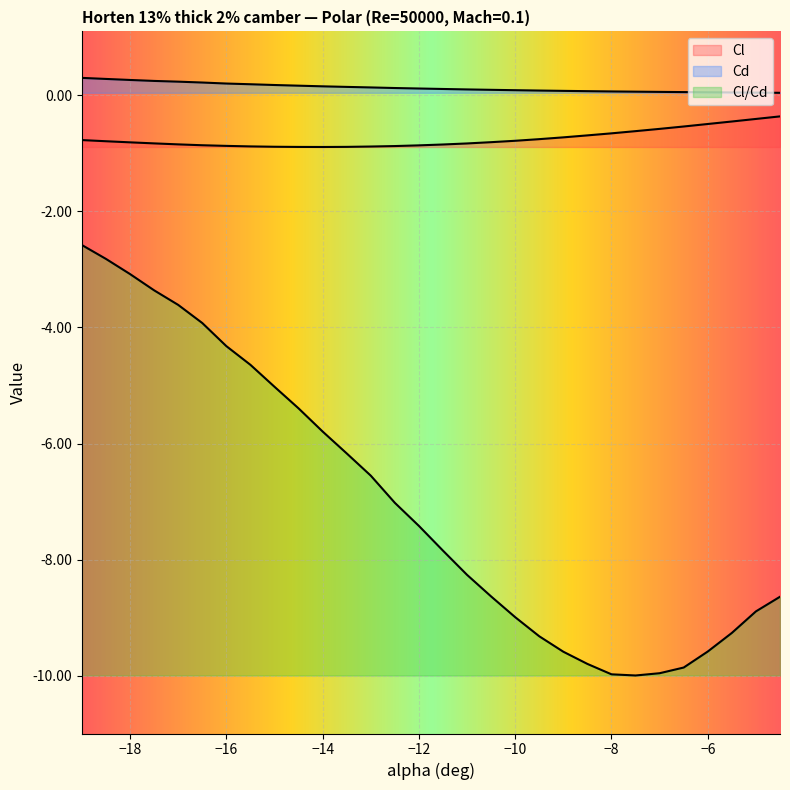

List the labels in order of Cl/Cd value, smallest first.

-7.5, -8, -7, -6.5, -8.5, -9, -6, -9.5, -5.5, -10, -5, -4.5, -10.5, -11, -11.5, -12, -12.5, -13, -13.5, -14, -14.5, -15, -15.5, -16, -16.5, -17, -17.5, -18, -18.5, -19